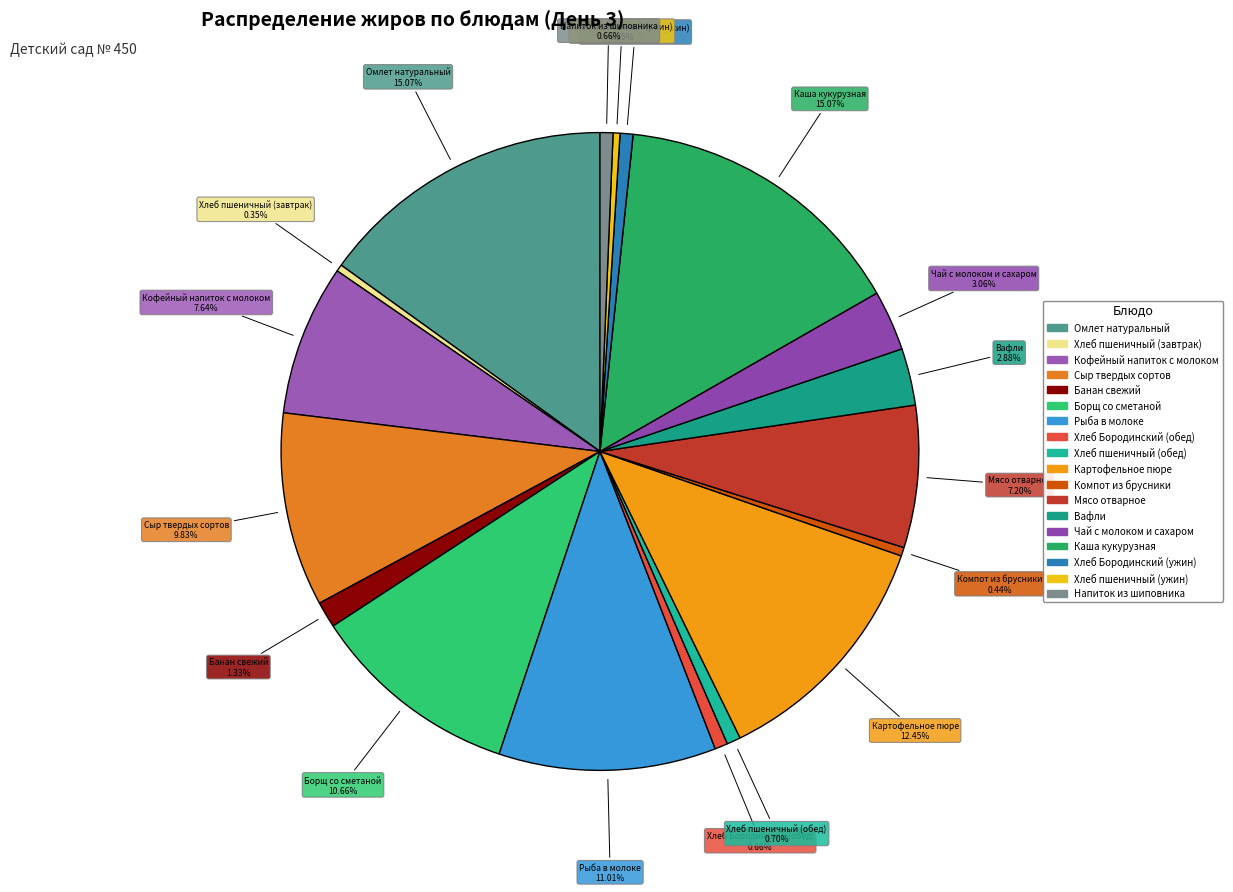

What percentage do Хлеб пшеничный (обед) and Кофейный напиток с молоком together represent?

8.3%